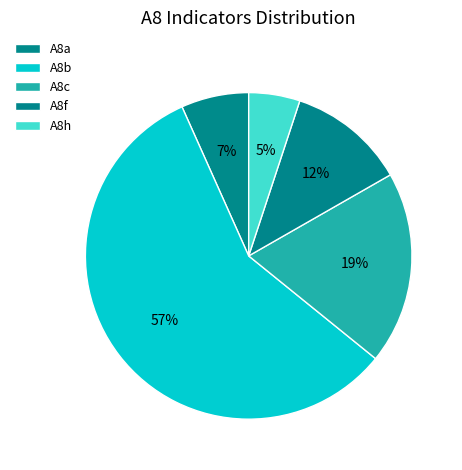

What is the largest slice in the pie chart?

A8b